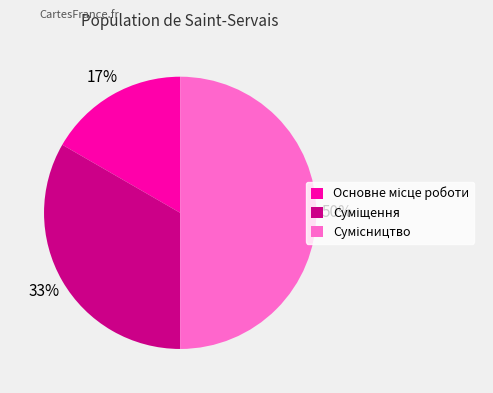

To the nearest percent, what is the average slice percentage?

33%